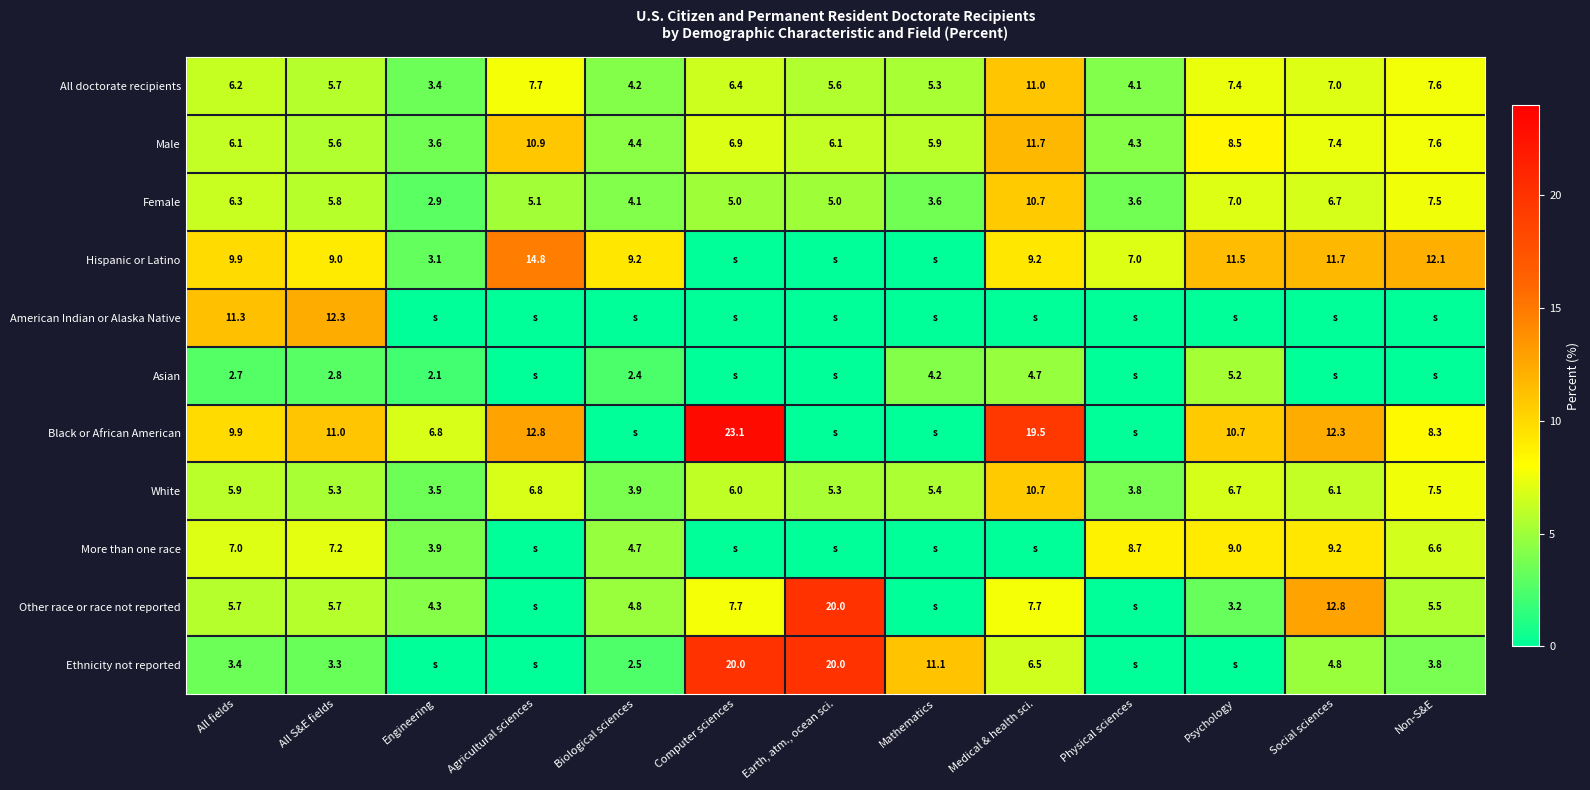

How many distinct data groups are displayed?

11